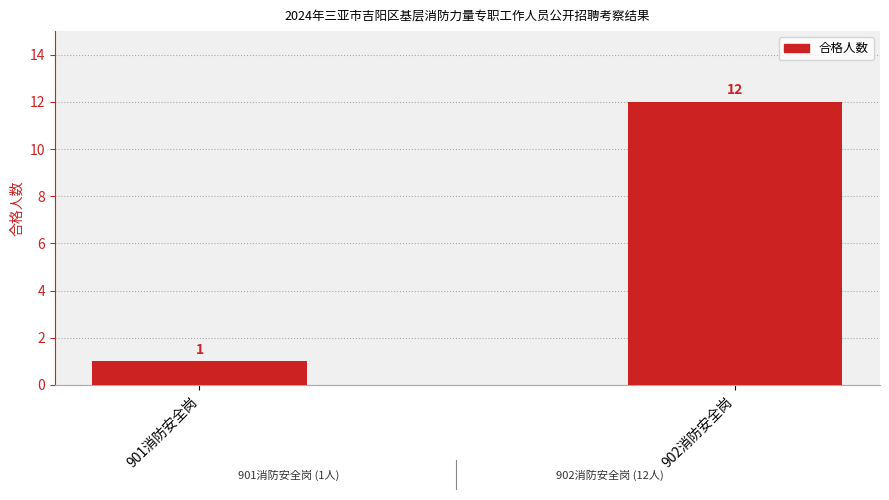

What is the change in value from 901消防安全岗 to 902消防安全岗?

+11